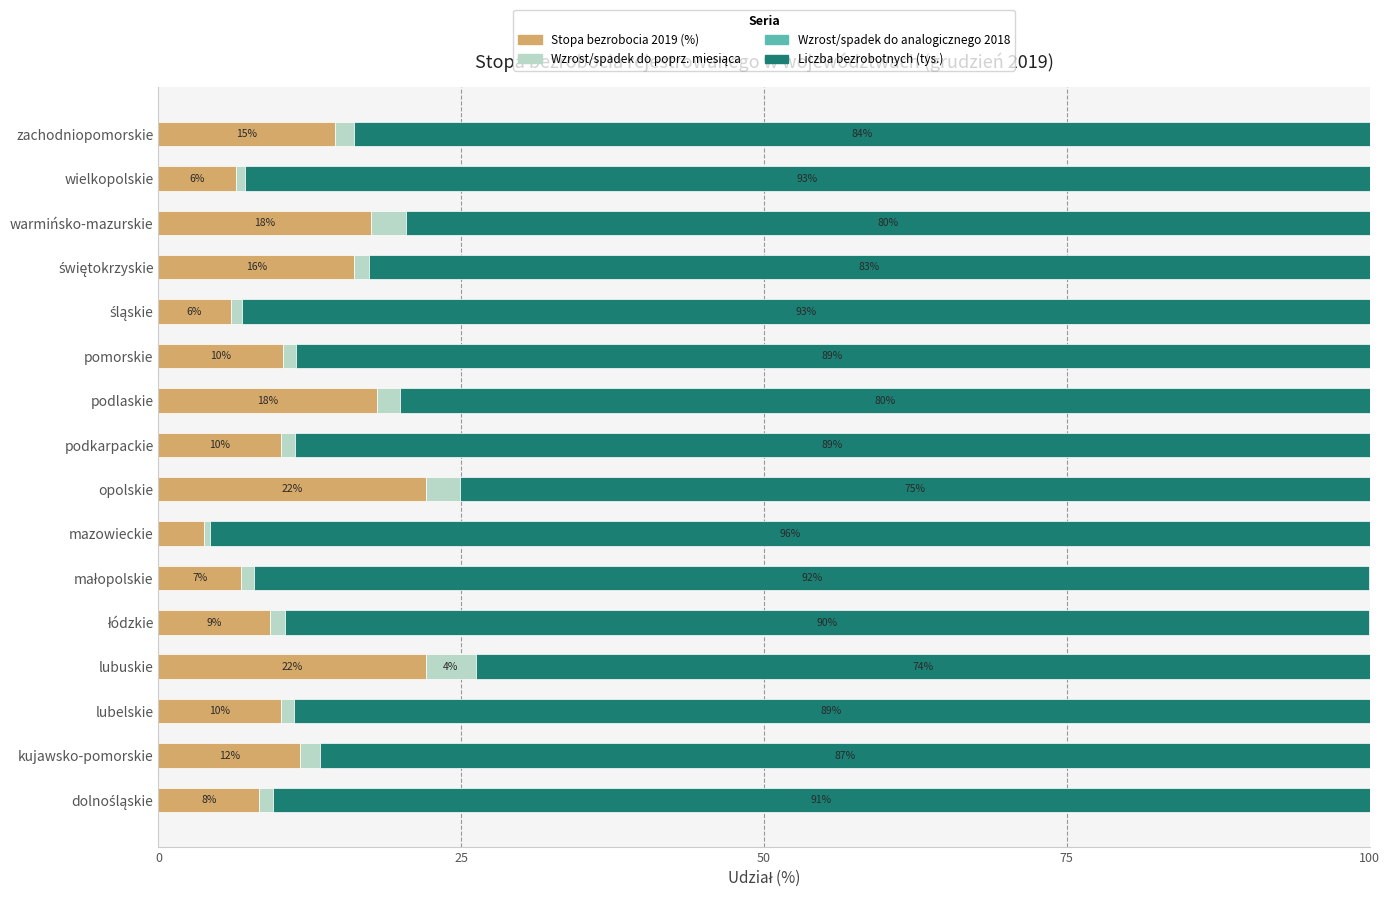

Which category has the lowest value in the Stopa bezrobocia 2019 (%) series?

mazowieckie